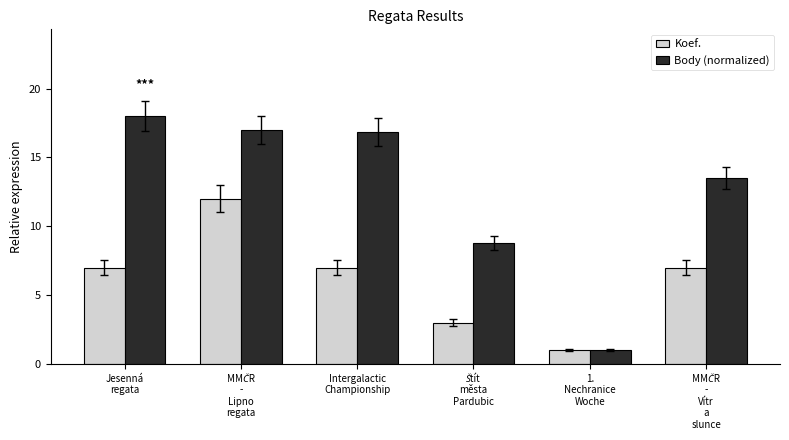

At which category does the chart reach its peak across all series?

Jesenná
regata